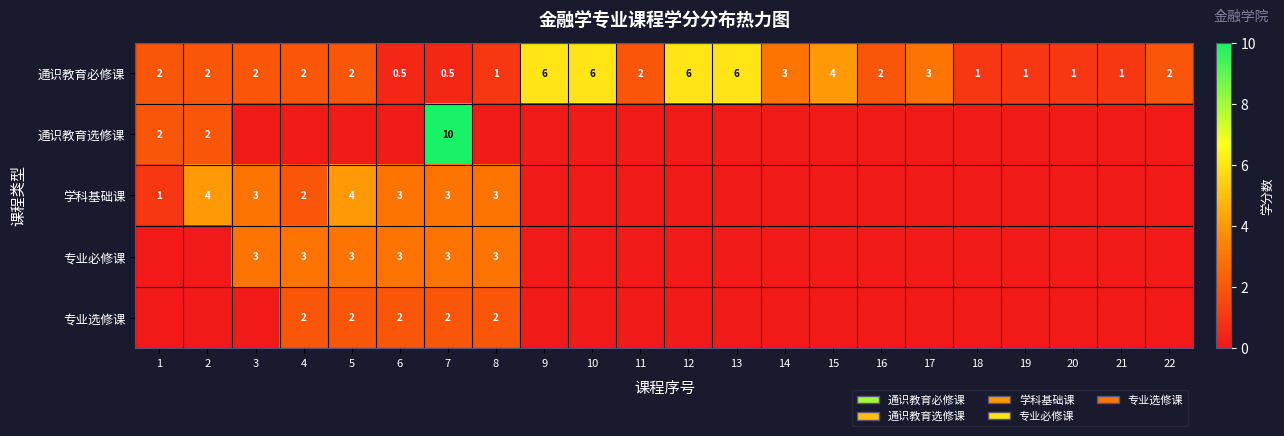

What is the maximum value shown in the chart?

10.0